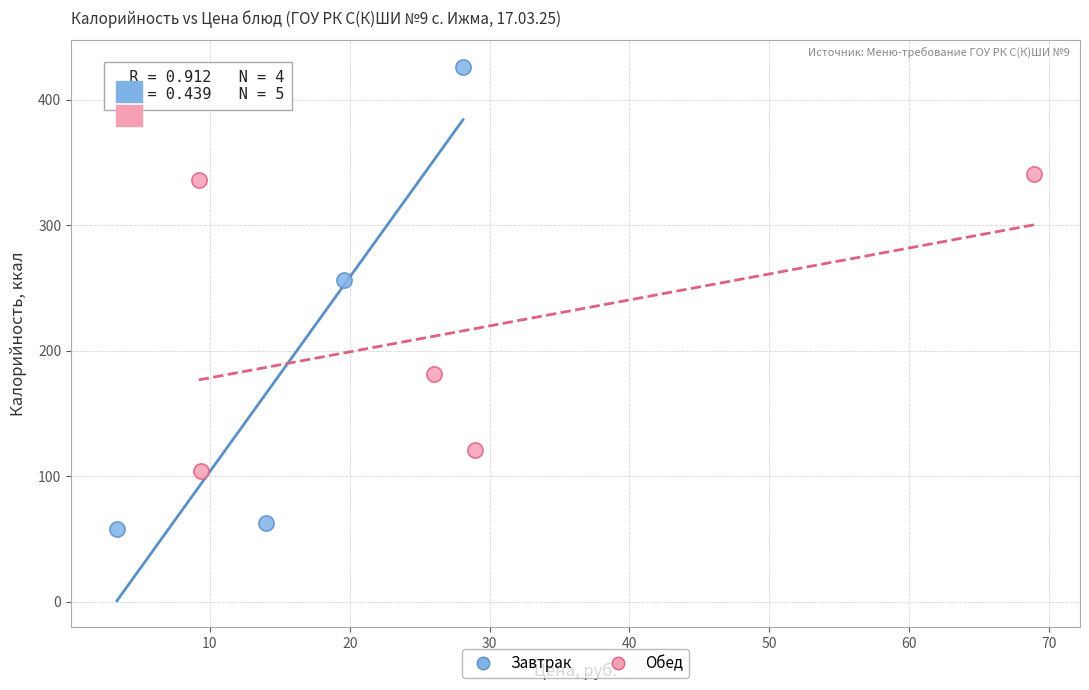

Which series has the largest Y range (max minus min)?

Завтрак